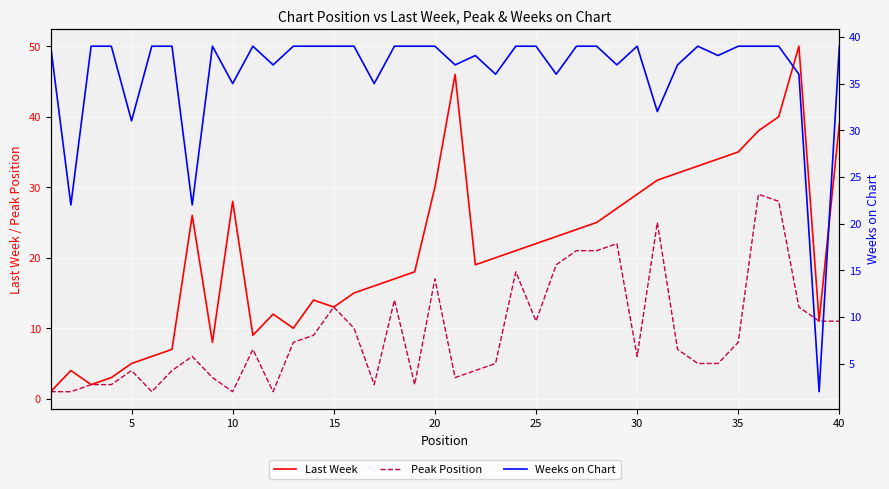

True or false: Last Week has more than 0 interior local peaks.

True